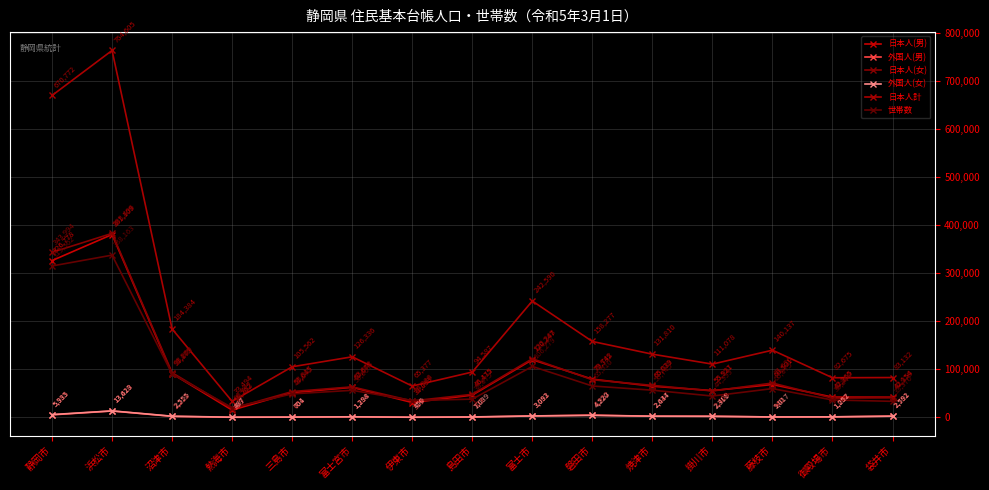

Which category has the lowest value across all series?

熱海市